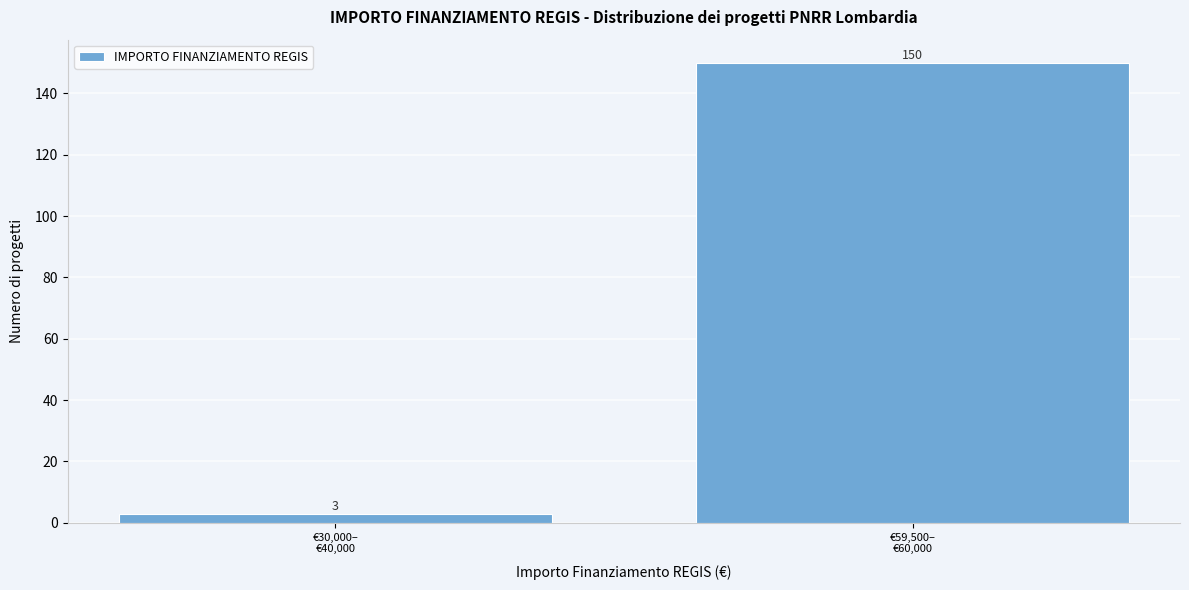

Reading left to right, extract all data points from this chart.

3	150